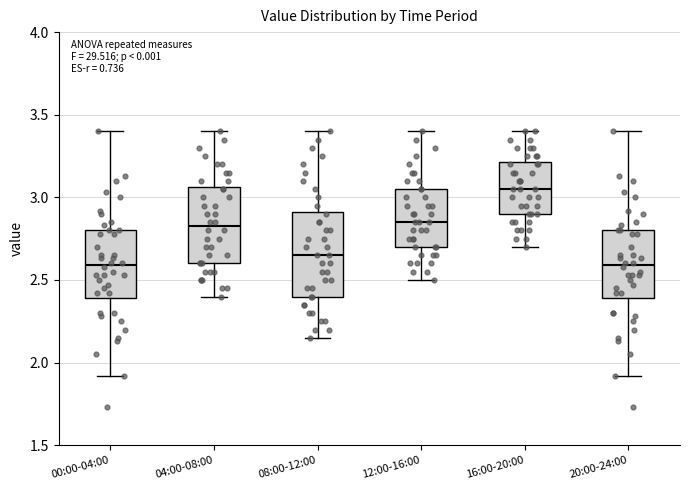

Where is the lower edge of the box for 12:00-16:00 on the y-axis? The values are not printed on the chart, so give them approximately, as read against the axis.

2.70